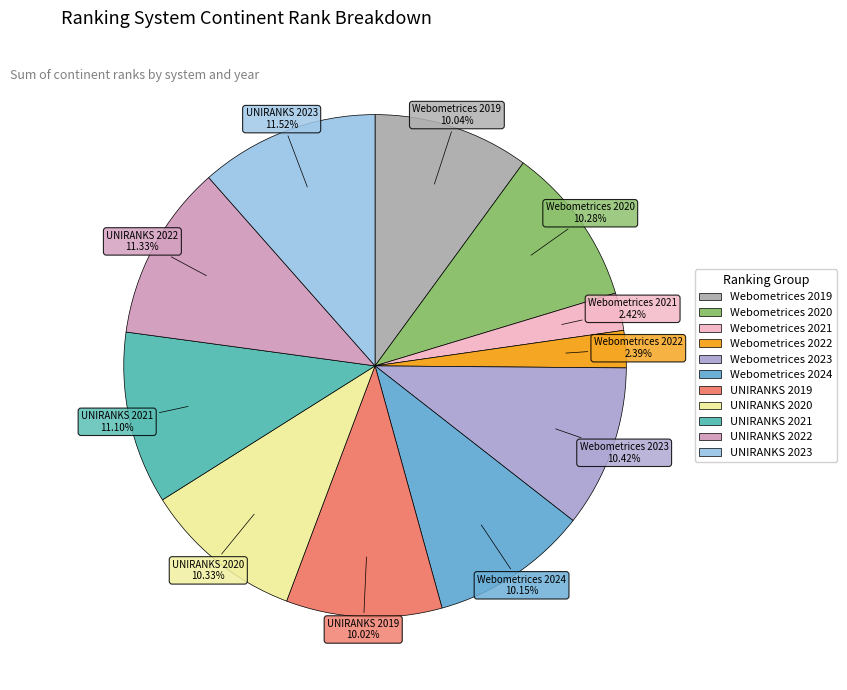

How many slices are in this pie chart?

11